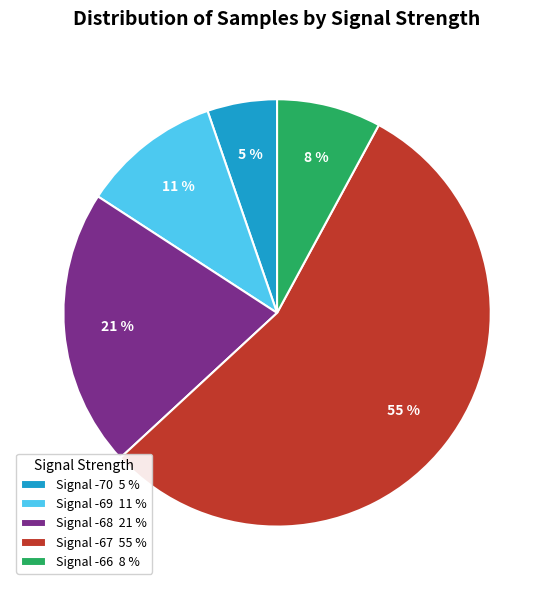

The Signal -66 8 % slice represents 8% of the pie. True or false?

True